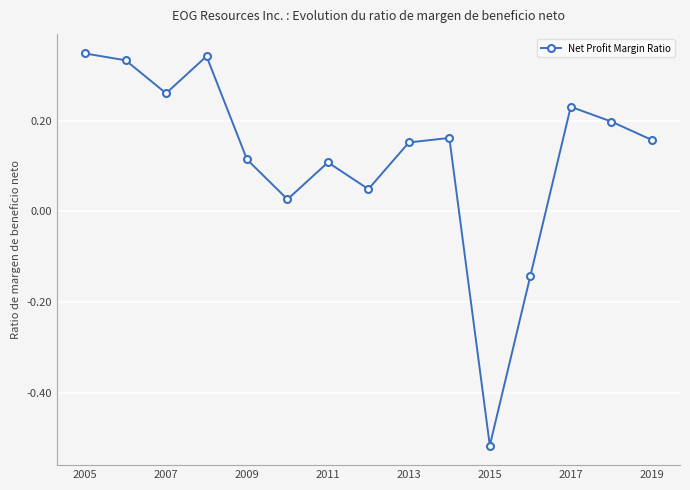

How many values are below zero?

2